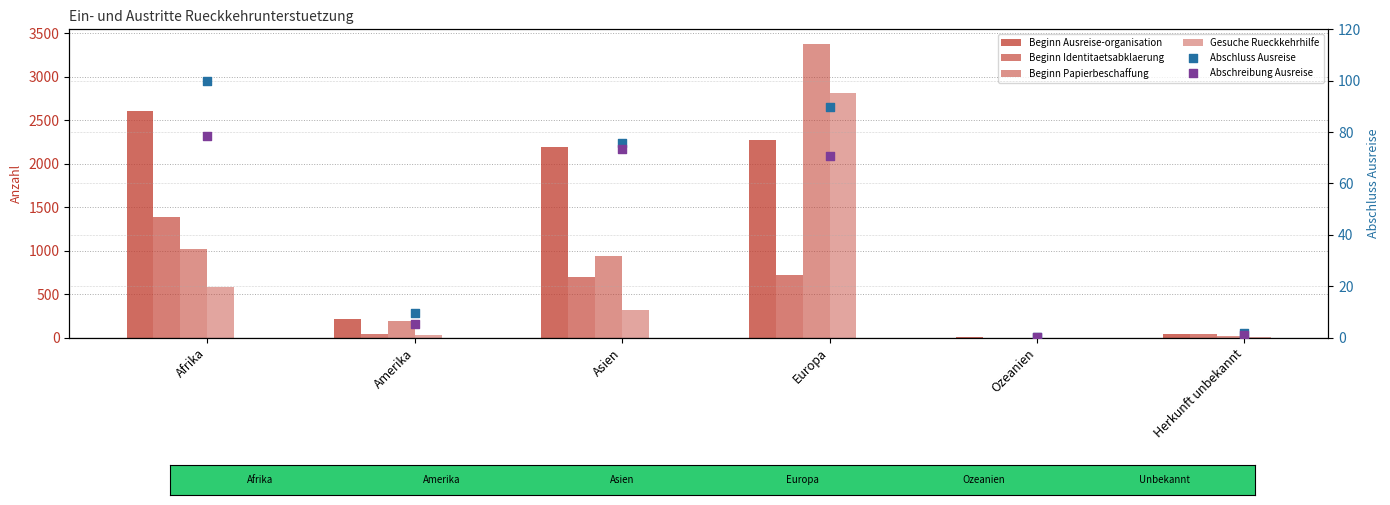

At how many categories does at least one series exceed 1599?

3